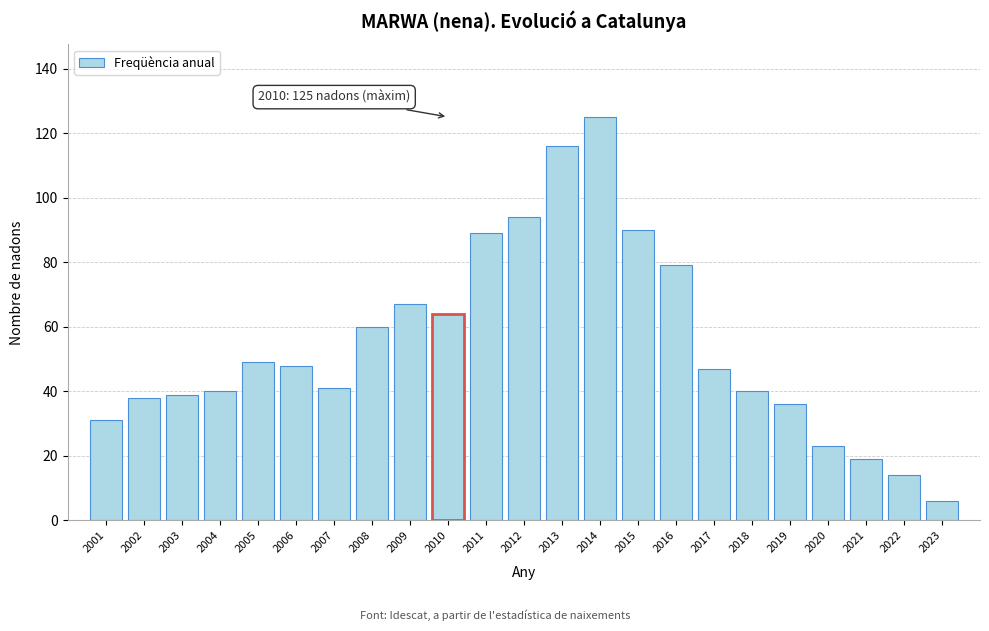

Reading left to right, what are all the values shown in this chart?

31	38	39	40	49	48	41	60	67	64	89	94	116	125	90	79	47	40	36	23	19	14	6